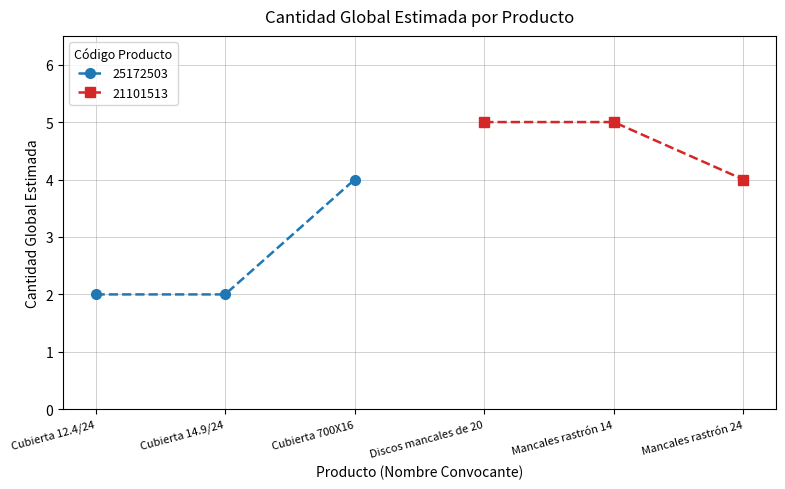

How many data points are less than 4?

2